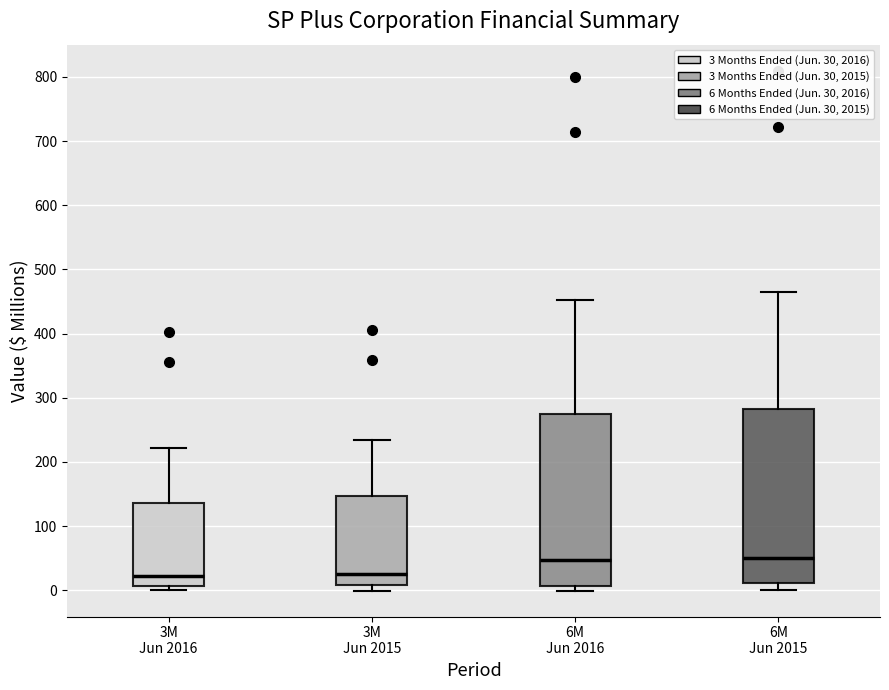

Where is the lower edge of the box for 6M Jun 2016 on the y-axis? The values are not printed on the chart, so give them approximately, as read against the axis.

10